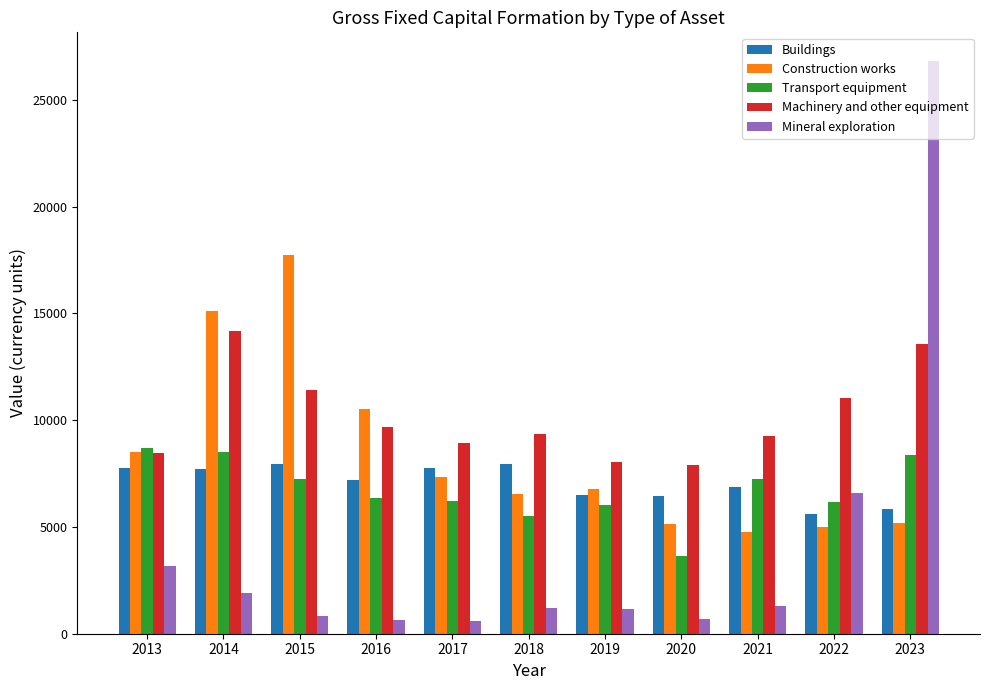

What is the value of the Mineral exploration bar at the 9th from the left?

1295.1